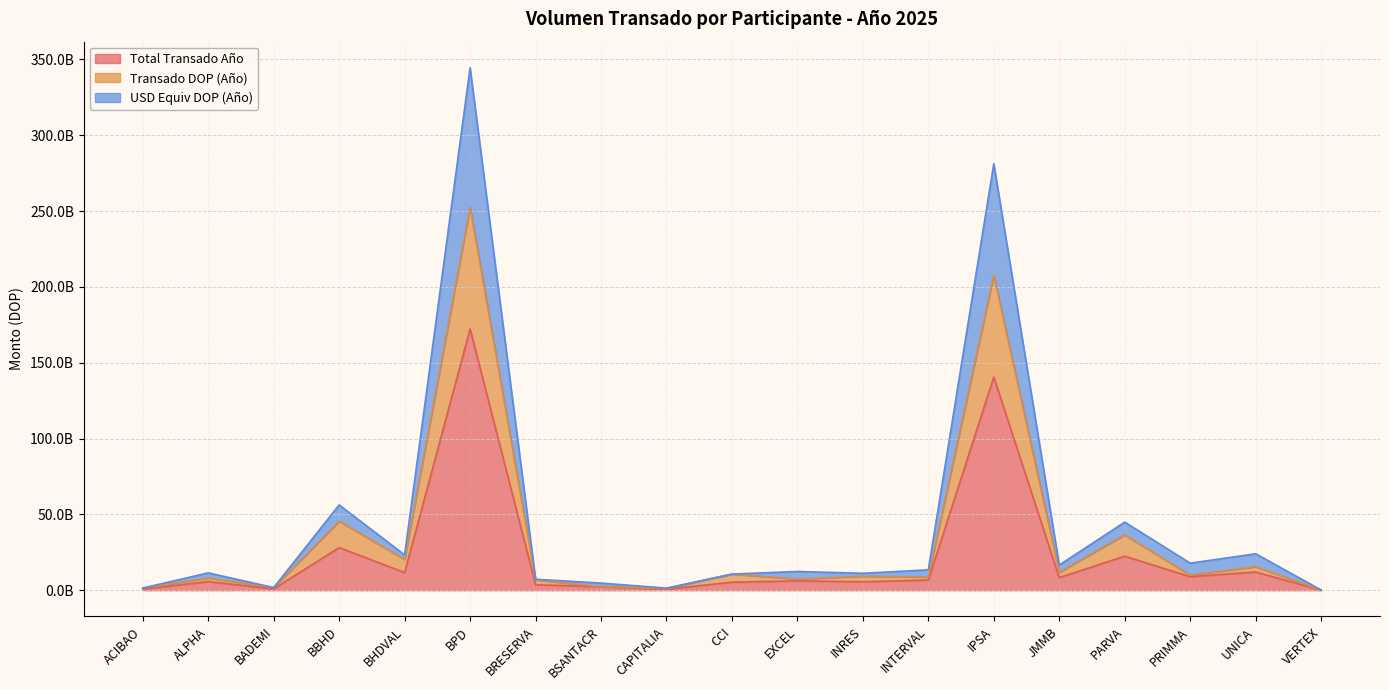

Where is Transado DOP (Año) nearest to the value 126334674695?

BBHD